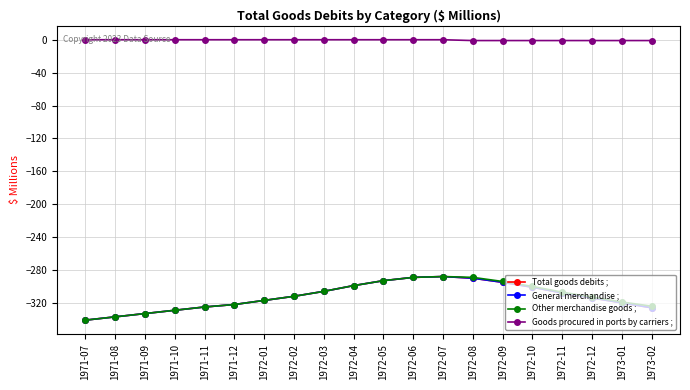

What is the difference between the highest and lowest values at 1973-02?

325